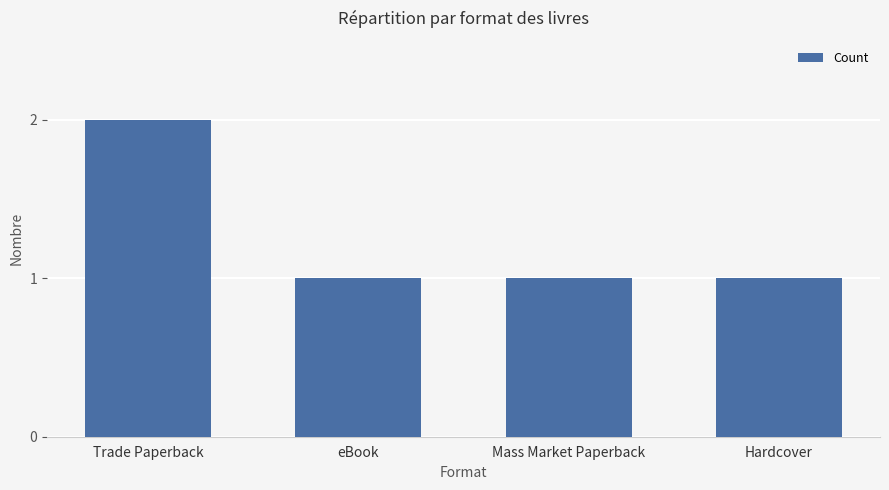

Approximately how many times larger is the value at Hardcover compared to Mass Market Paperback?

1.0